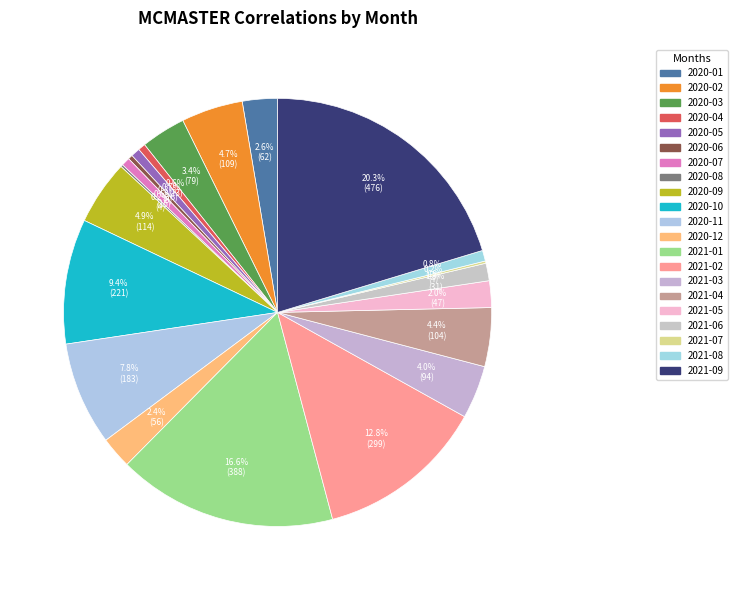

Approximately how many times larger is the value at 2021-09 compared to 2020-06?

59.5